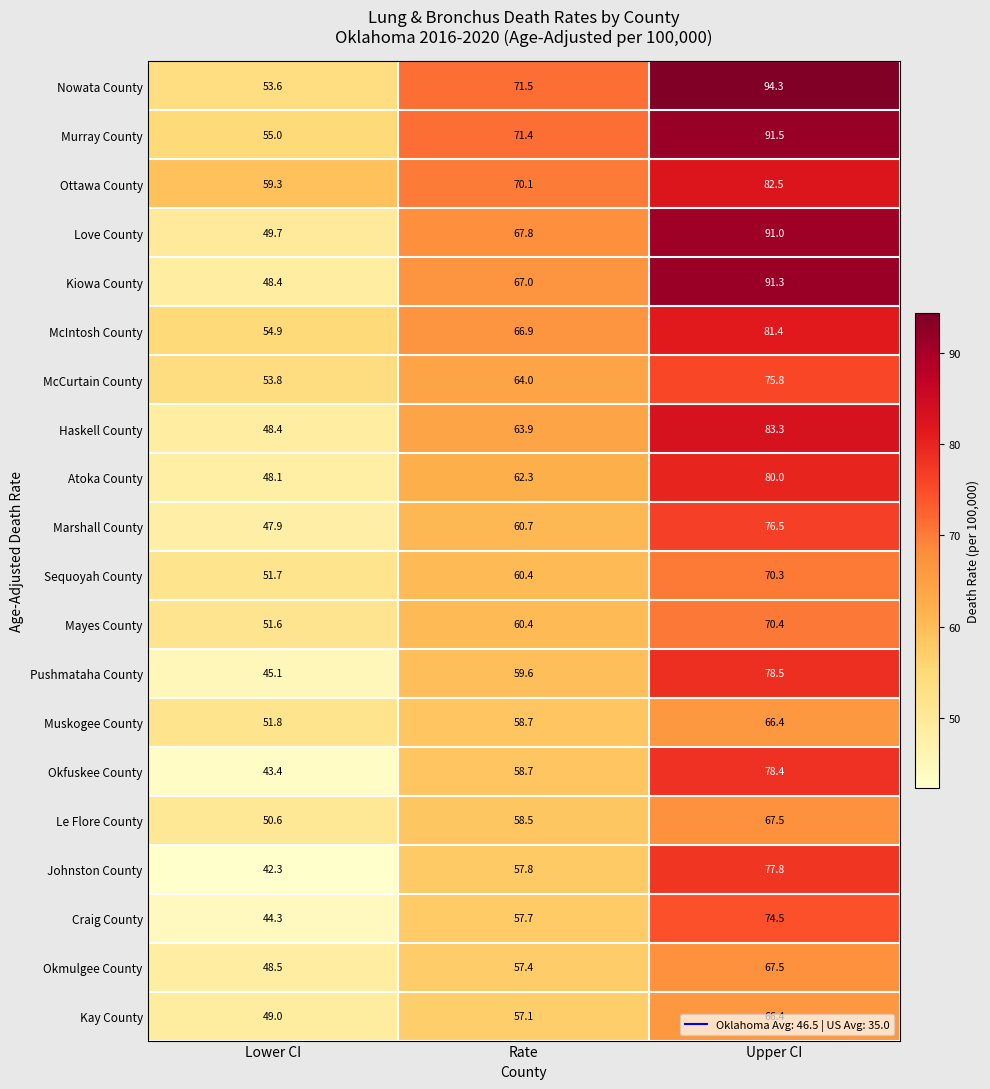

True or false: Atoka County has a value of 66.8 at Lower CI.

False